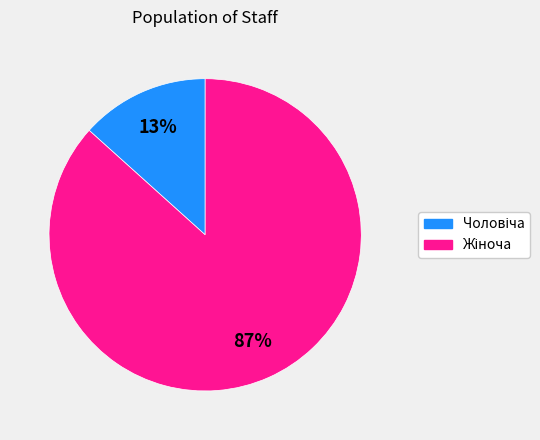

Is there any slice that represents more than half of the pie?

Yes